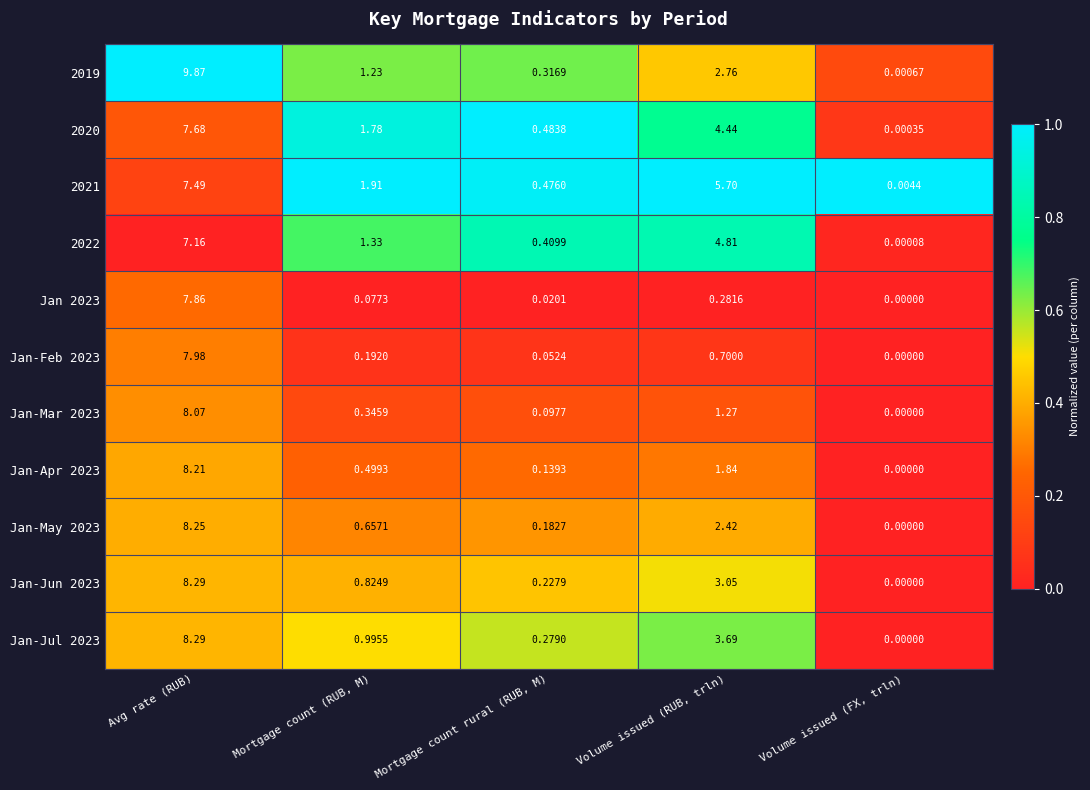

At which category does the chart reach its peak across all series?

Avg rate (RUB)